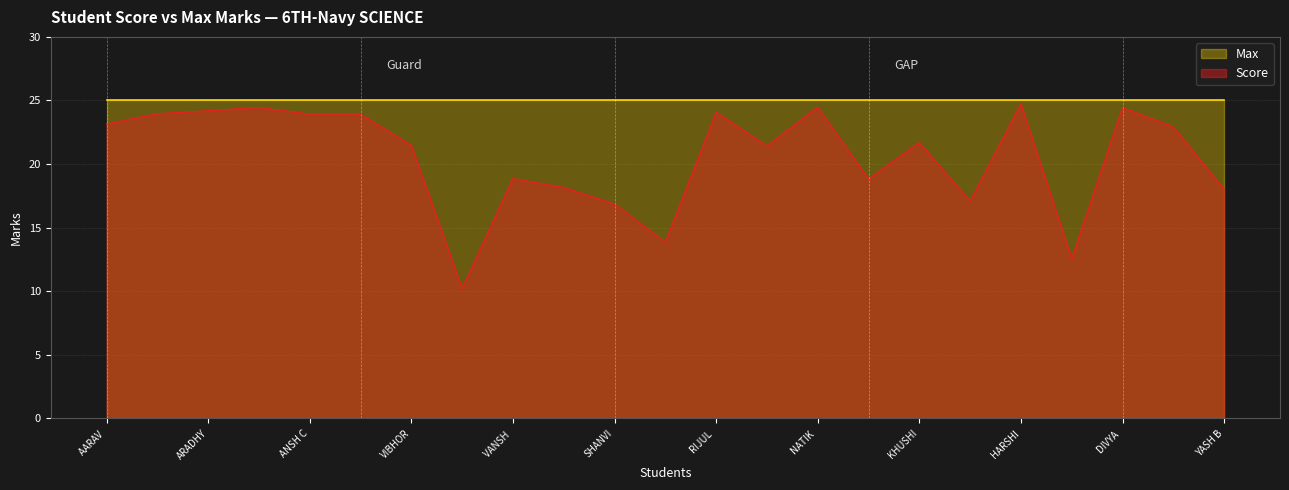

The chart shows a value of 30.2 at DHARYA KAUSHAL. True or false?

False